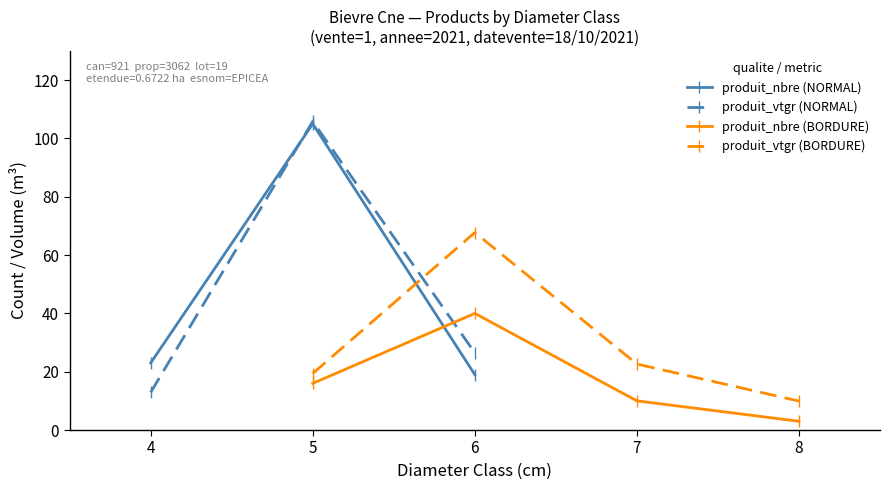

Is it true that produit_nbre (BORDURE) equals 40.0 at 6?

True